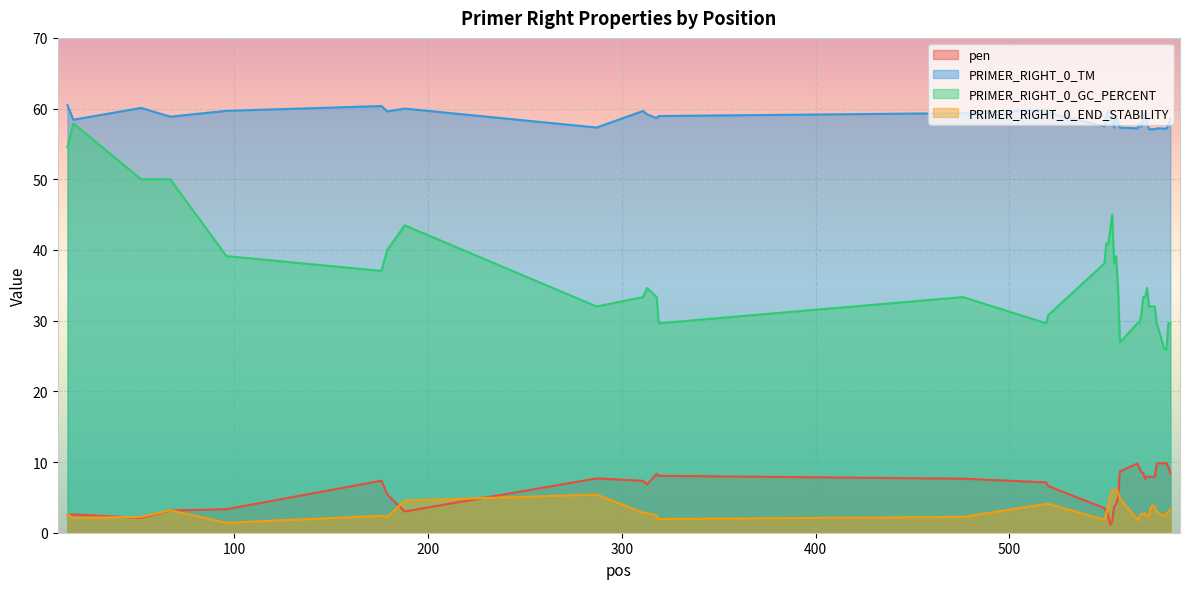

What is the minimum value for PRIMER_RIGHT_0_TM?

57.1